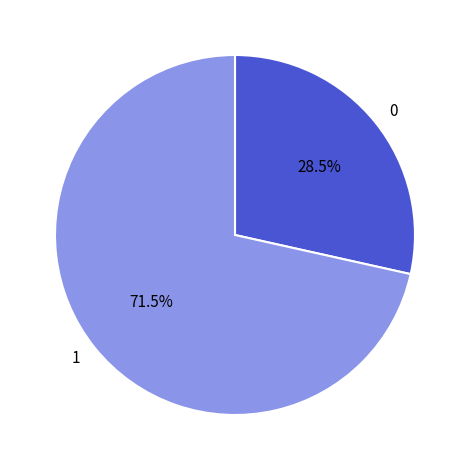

What is the largest slice in the pie chart?

1